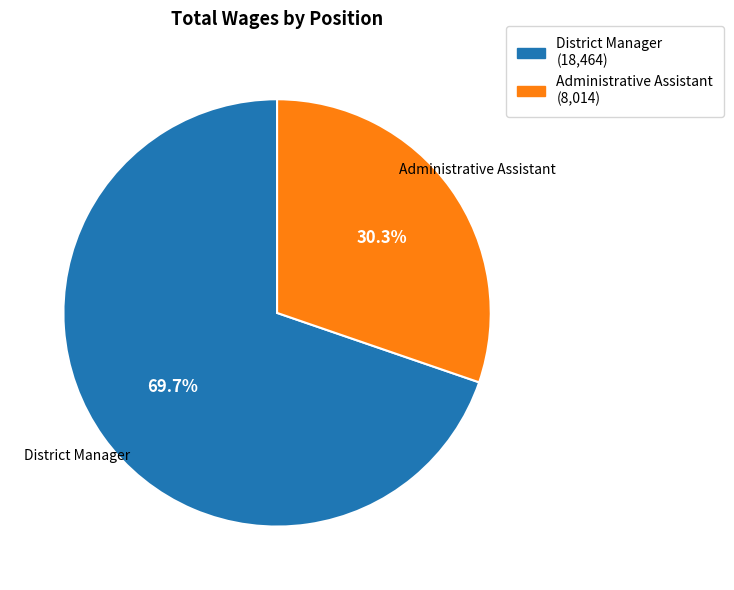

Is it true that District Manager is 70% of the pie?

True